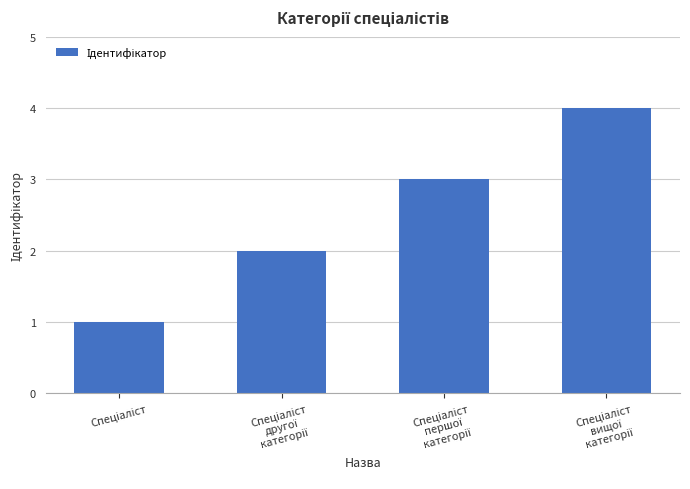

Reading left to right, list all the values displayed in this chart.

1	2	3	4